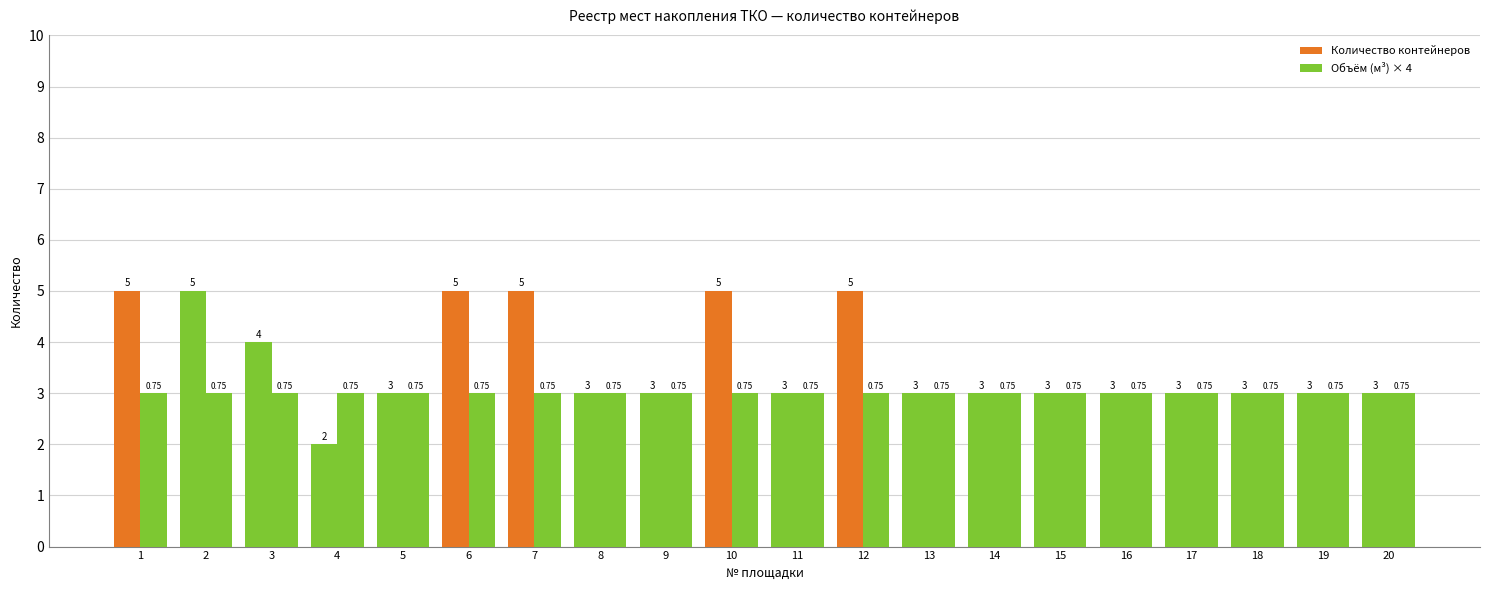

Rank the series by their average value, from lowest to highest.

Объём (м³), Количество контейнеров